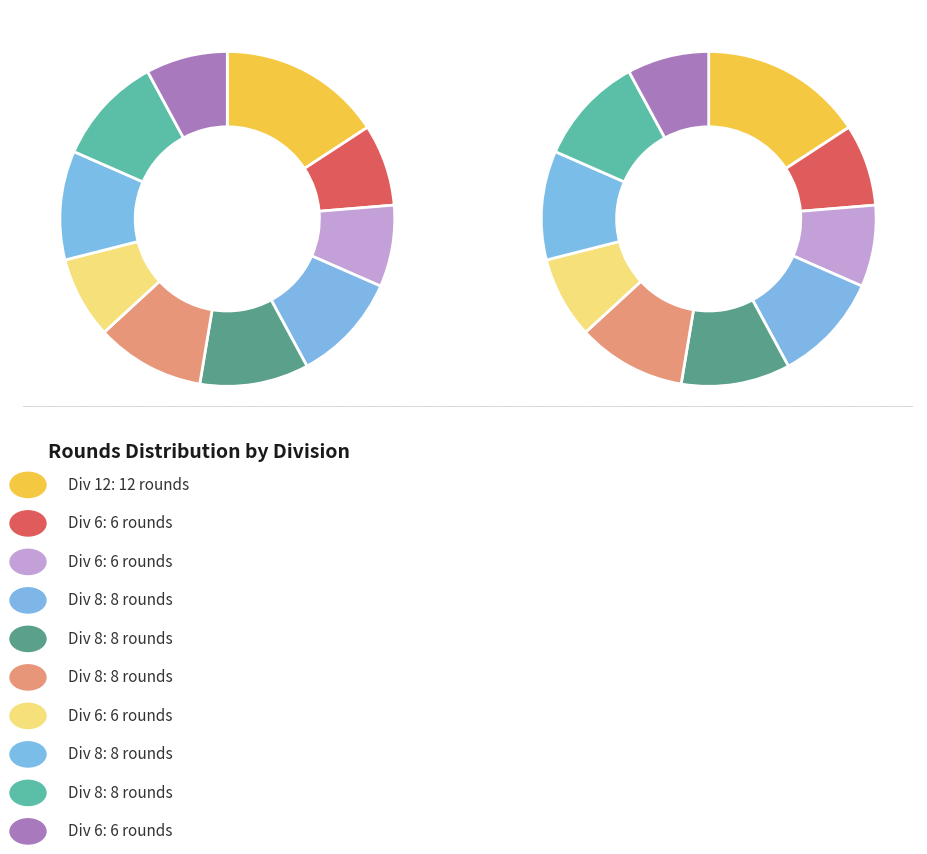

What is the largest slice in the pie chart?

12